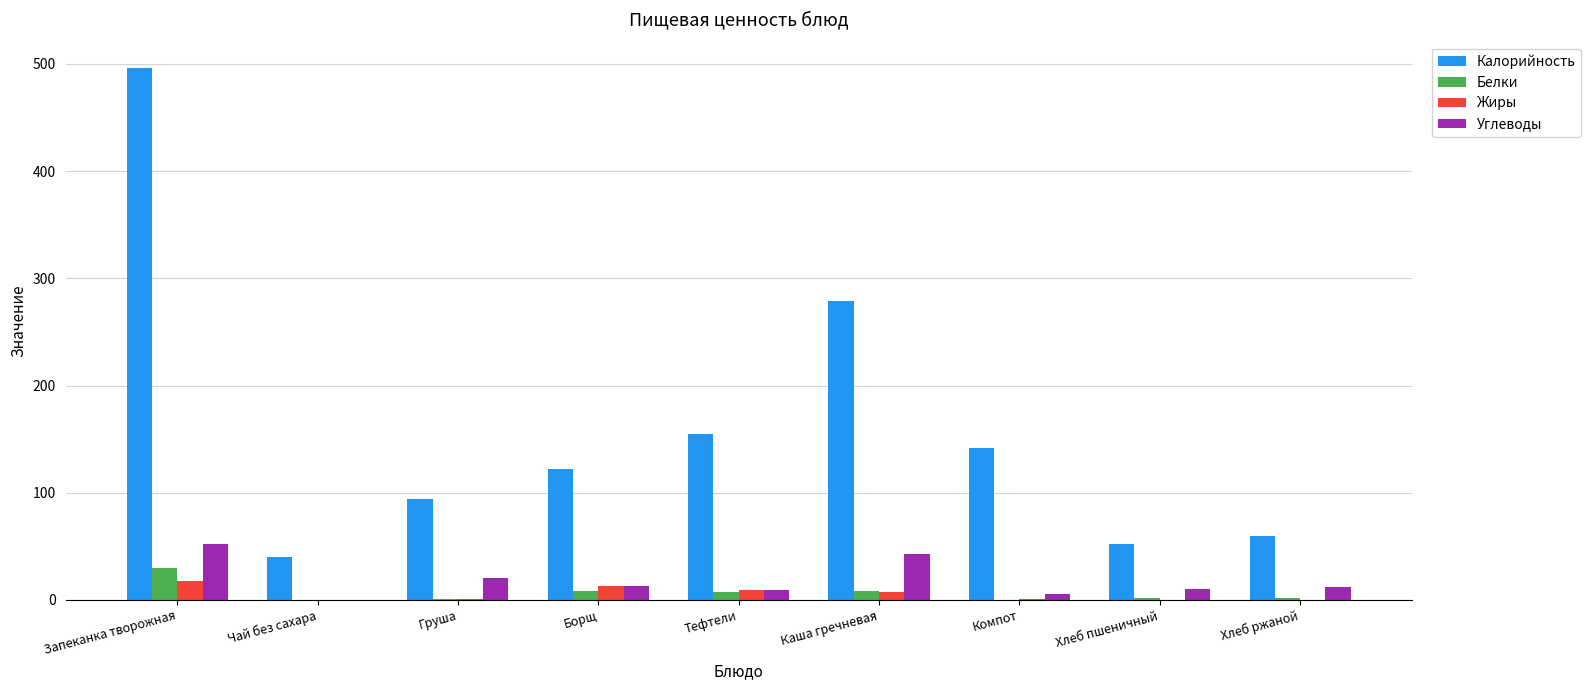

Are the bars horizontal?

No